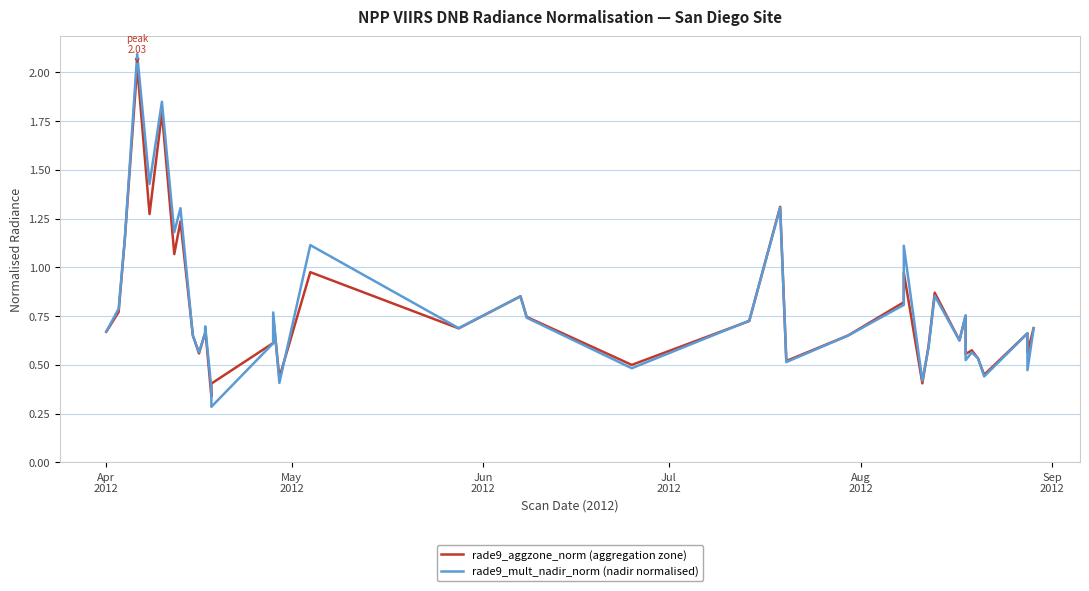

Count the number of data series in this chart.

2